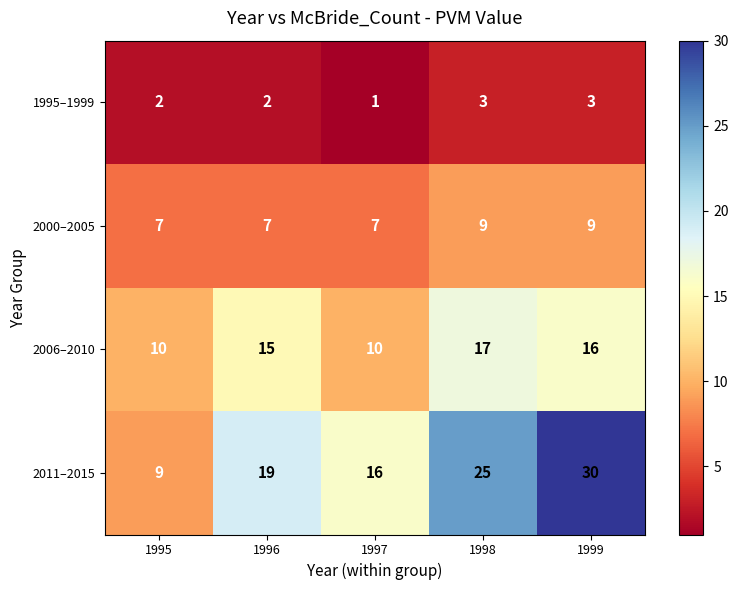

List the series in order of their peak value, lowest first.

1995–1999, 2000–2005, 2006–2010, 2011–2015